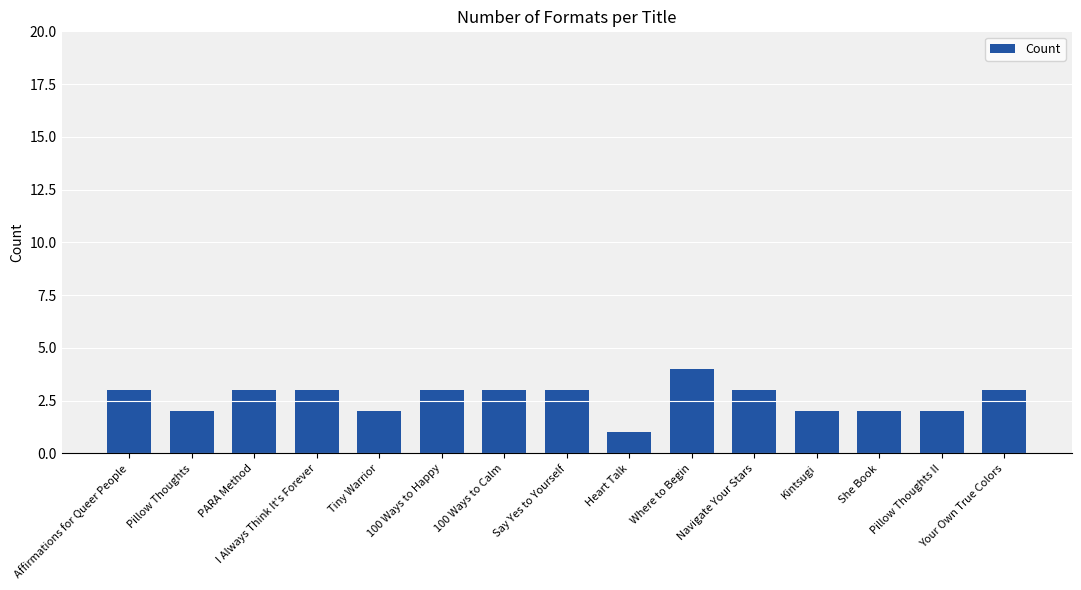

Approximately how many times larger is the value at Tiny Warrior compared to Navigate Your Stars?

0.7